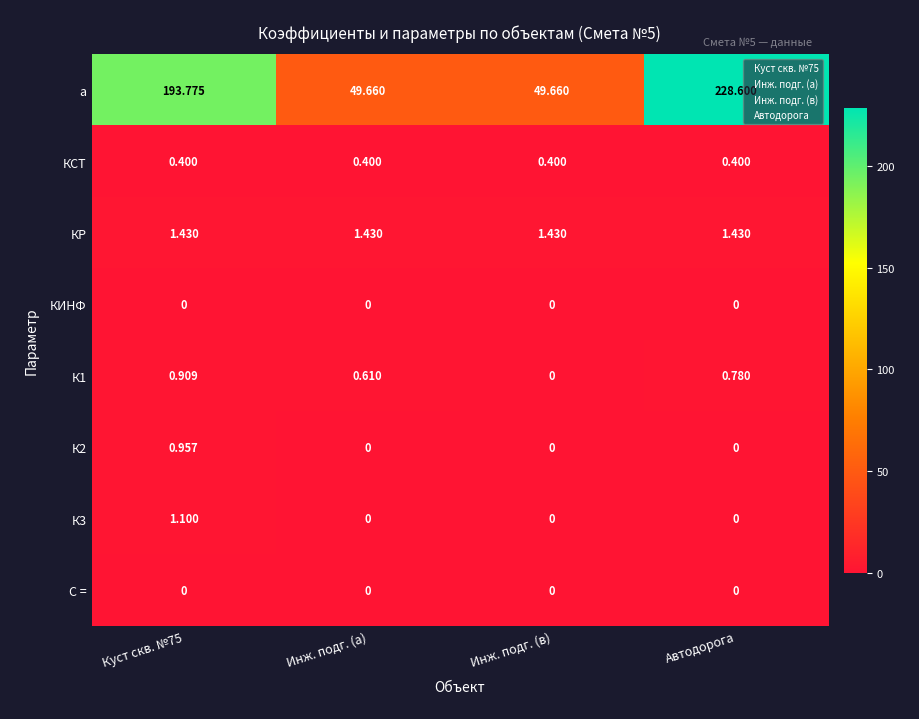

Which category has the highest value across all series?

Автодорога